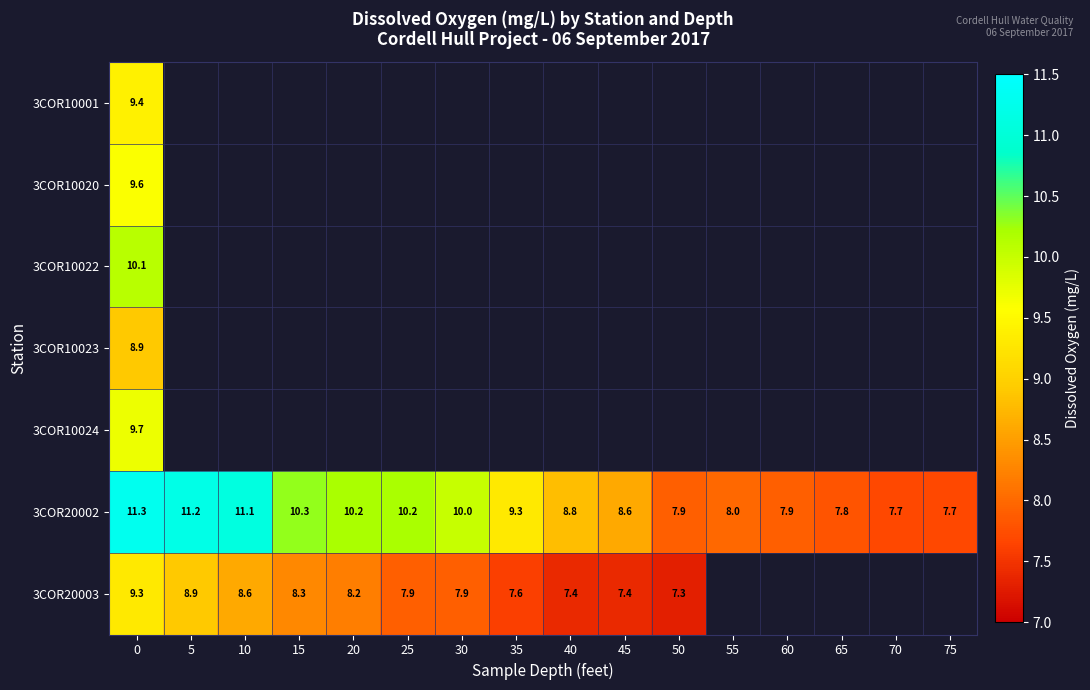

Which label corresponds to the smallest value in the chart?

50